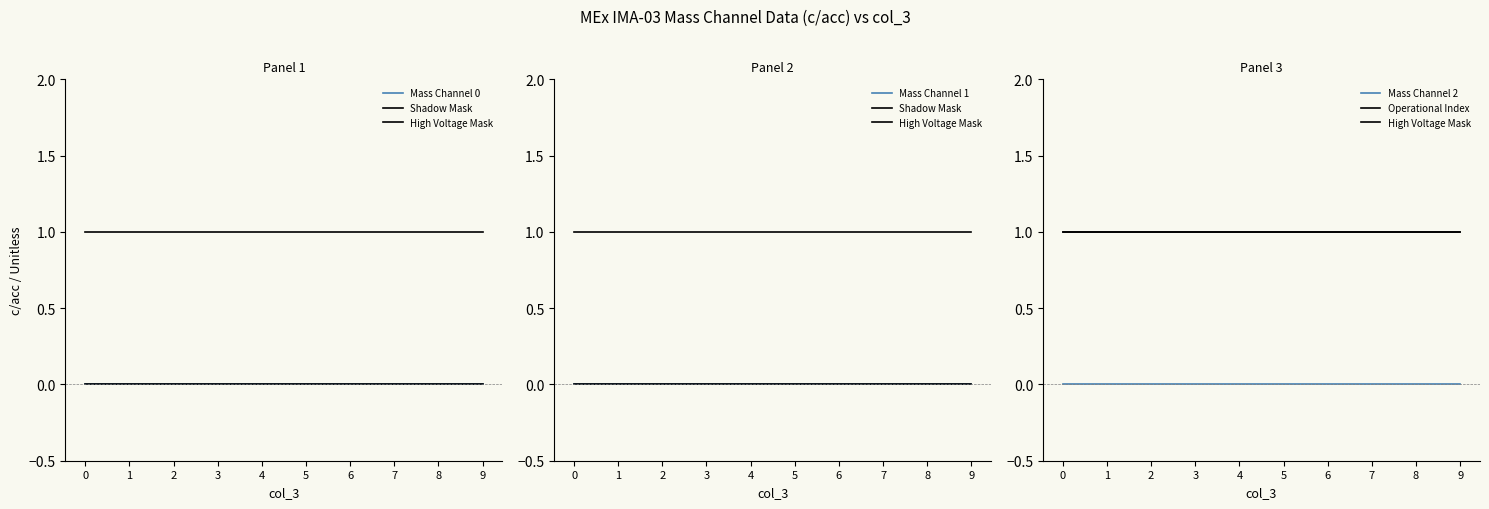

What is the total value across all series at 0?

2